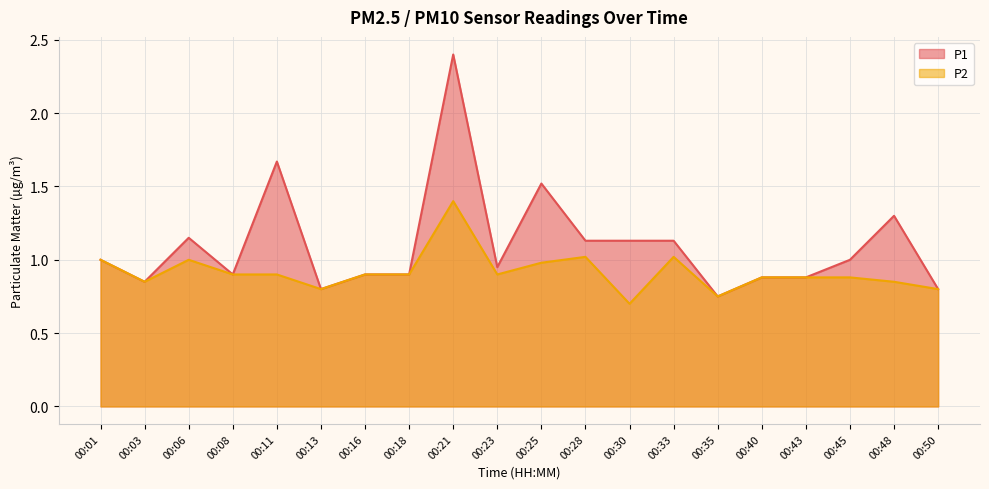

Which series has the largest range (max minus min)?

P1